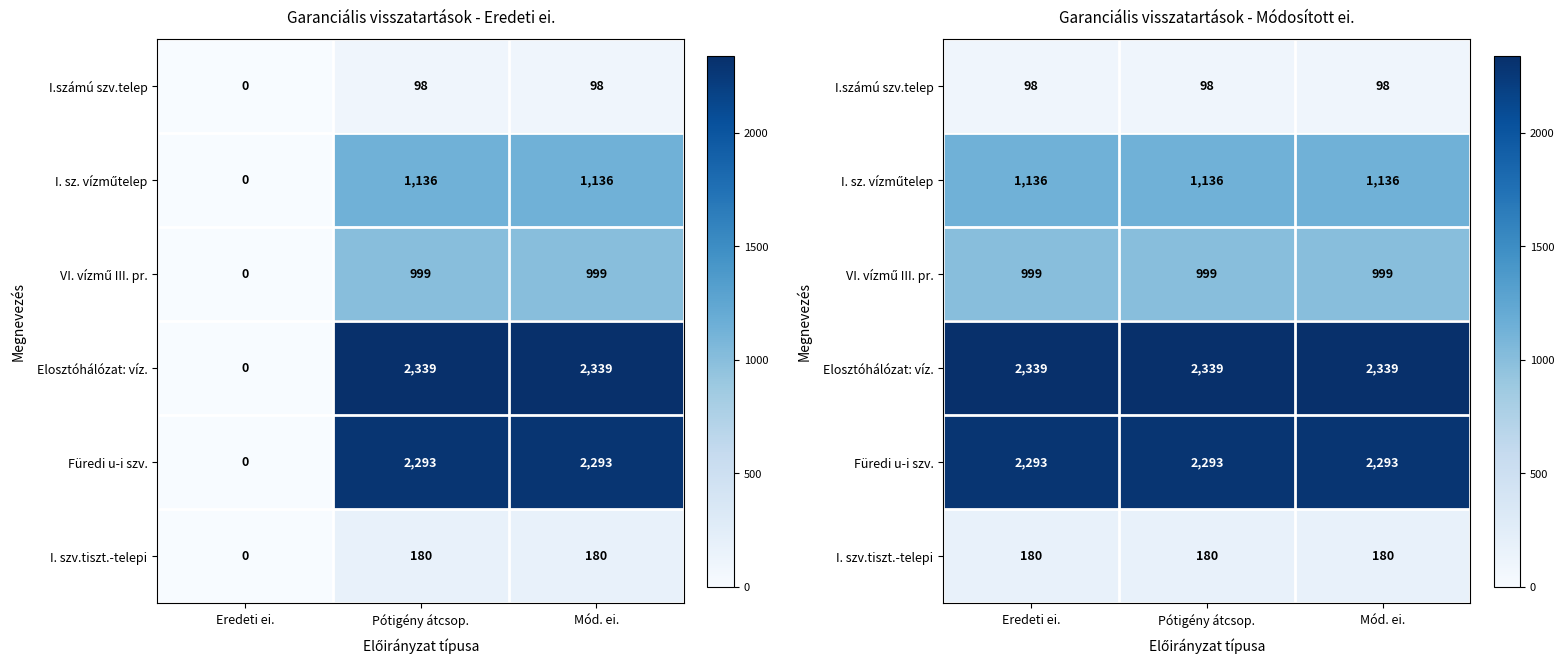

What is the maximum value shown in the chart?

2339